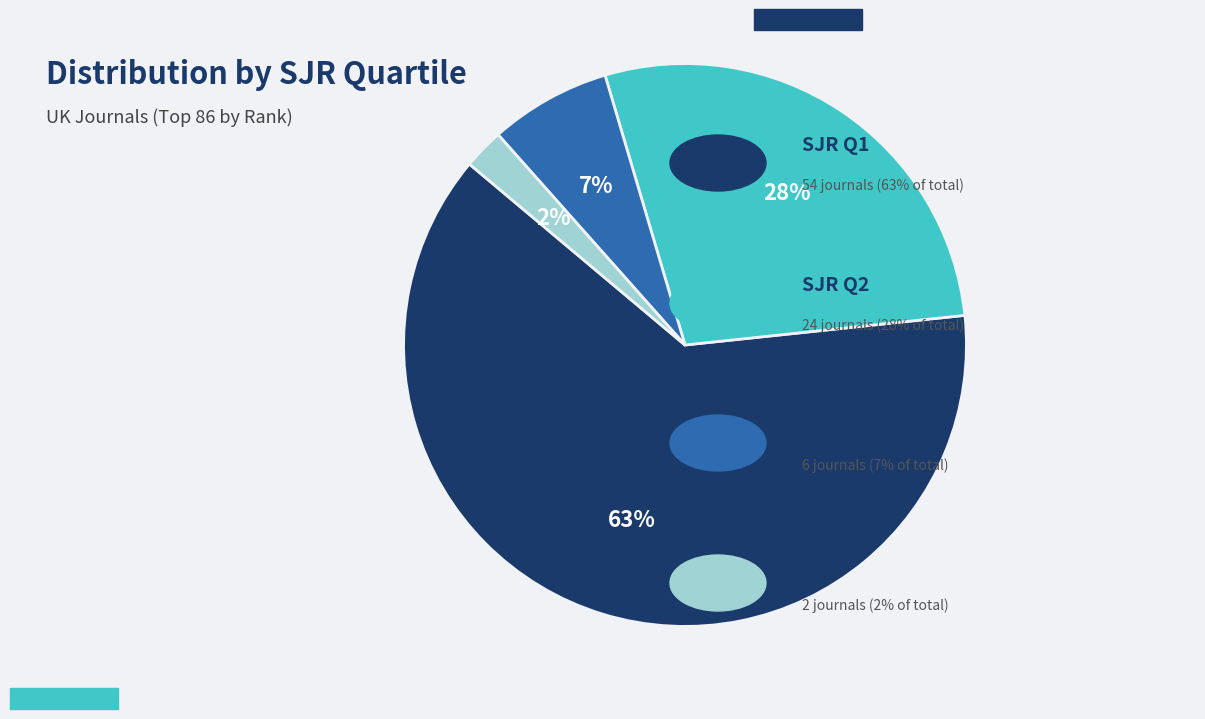

Does any single category account for the majority?

Yes